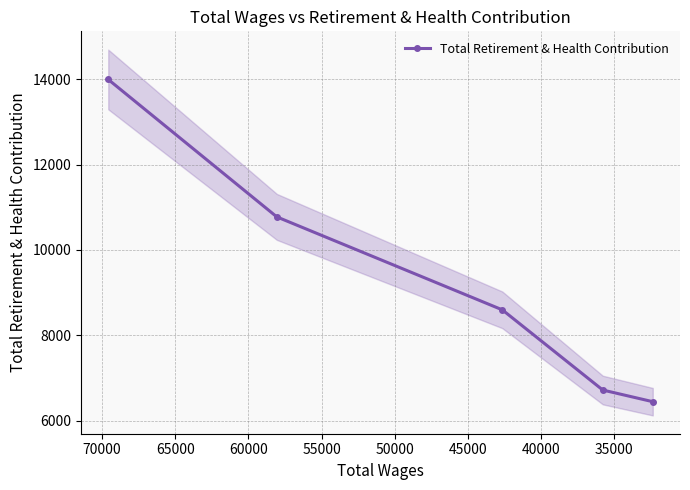

What is the difference between the maximum and minimum values?

7553.9